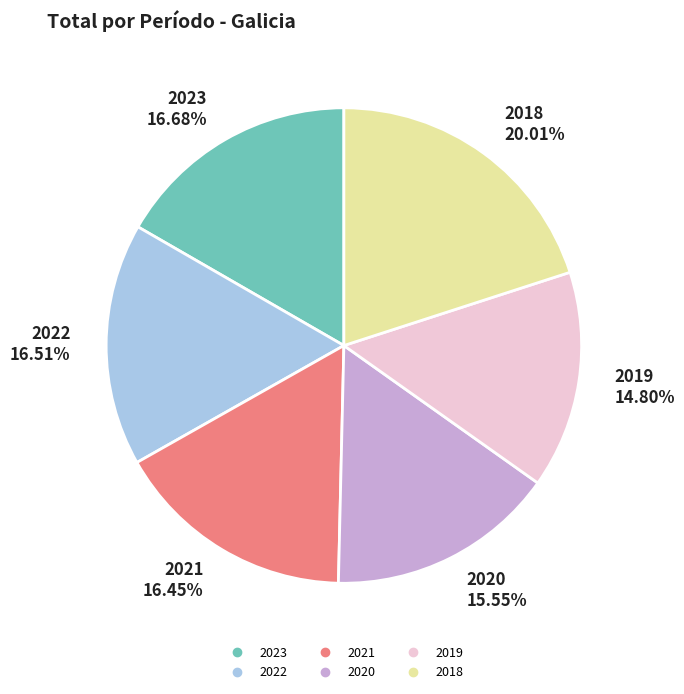

What is the ratio of the value at 2019 to the value at 2023?

0.9